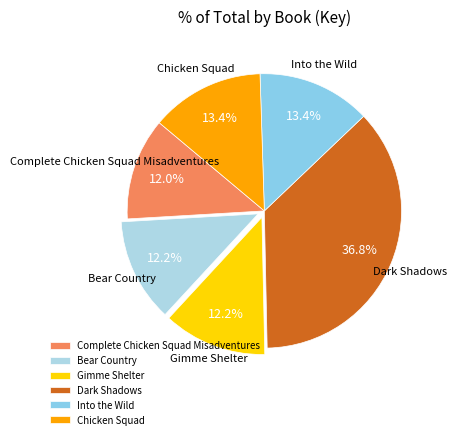

Approximately how many times larger is the value at Bear Country compared to Into the Wild?

0.9